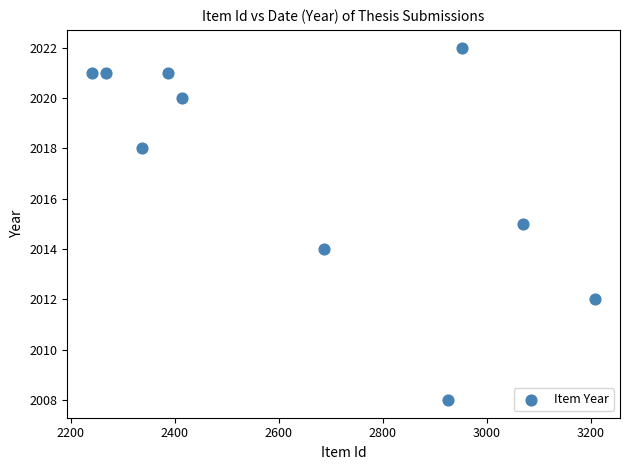

What is the average Y value?

2017